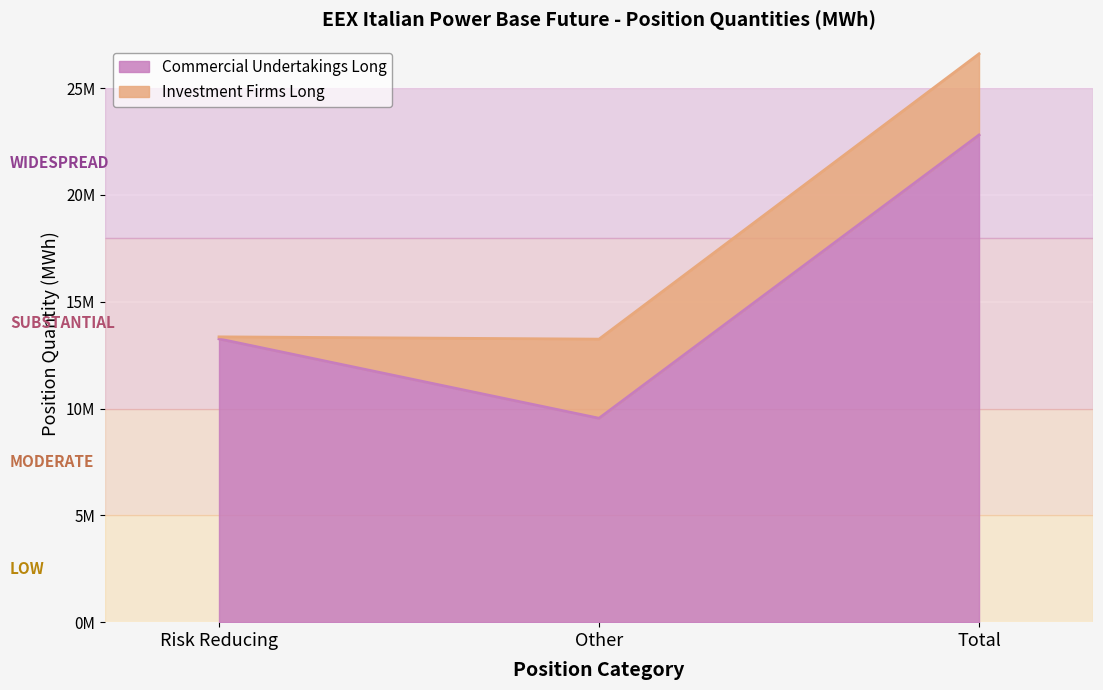

What is the label of the 1st point from the left?

Risk Reducing